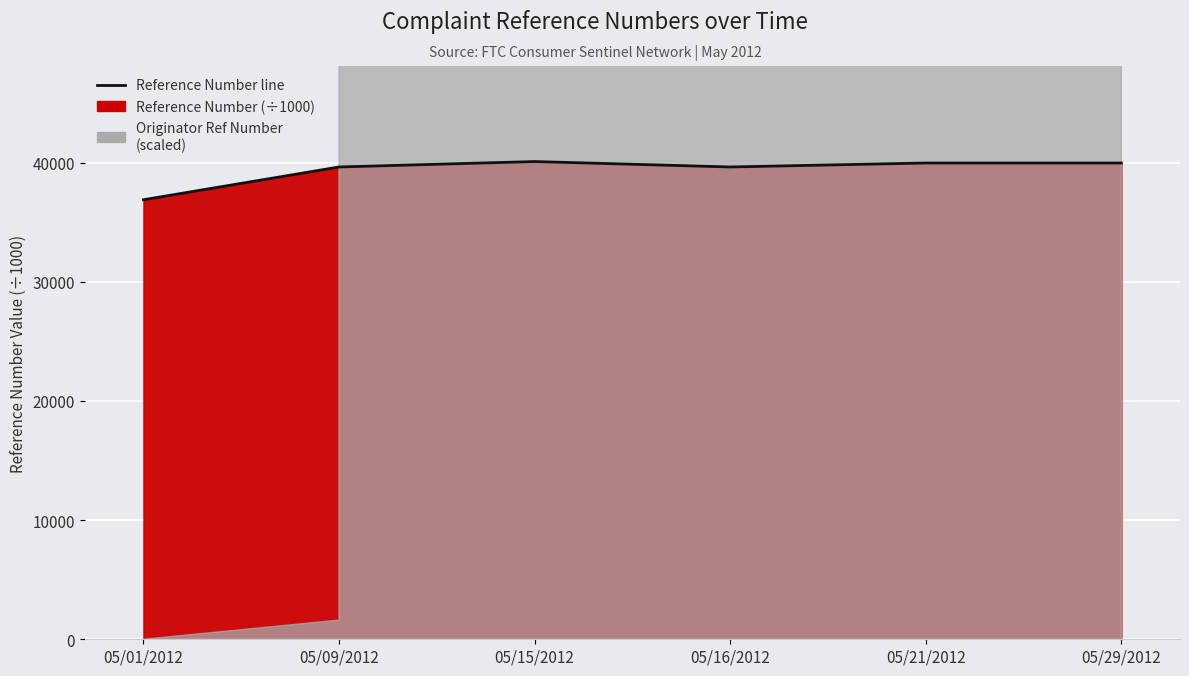

What is the ratio of the value at 05/01/2012 to the value at 05/15/2012?

0.9